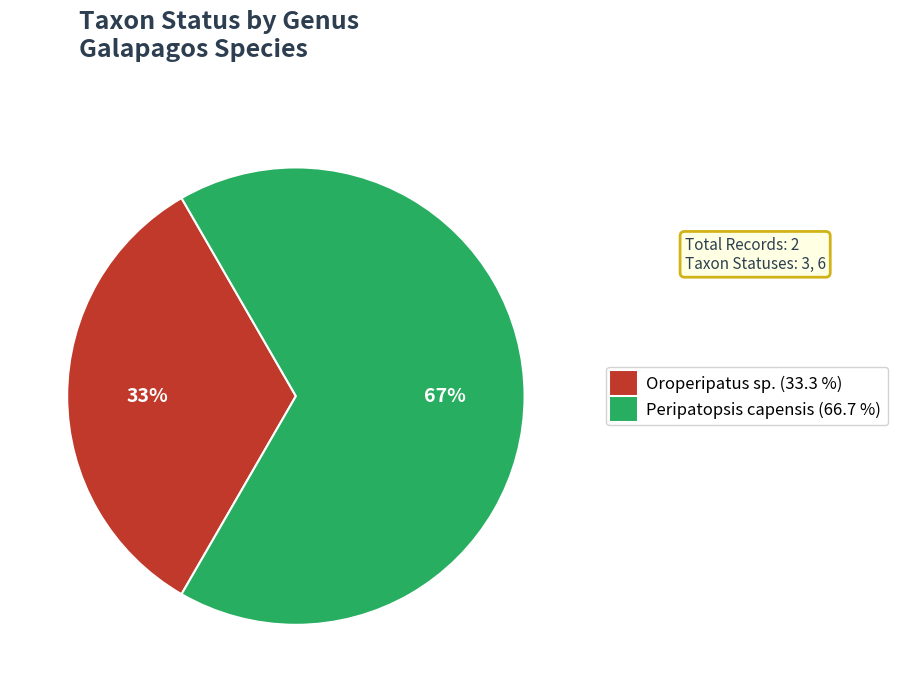

Do Oroperipatus sp. and Peripatopsis capensis together represent more than half of the pie?

Yes